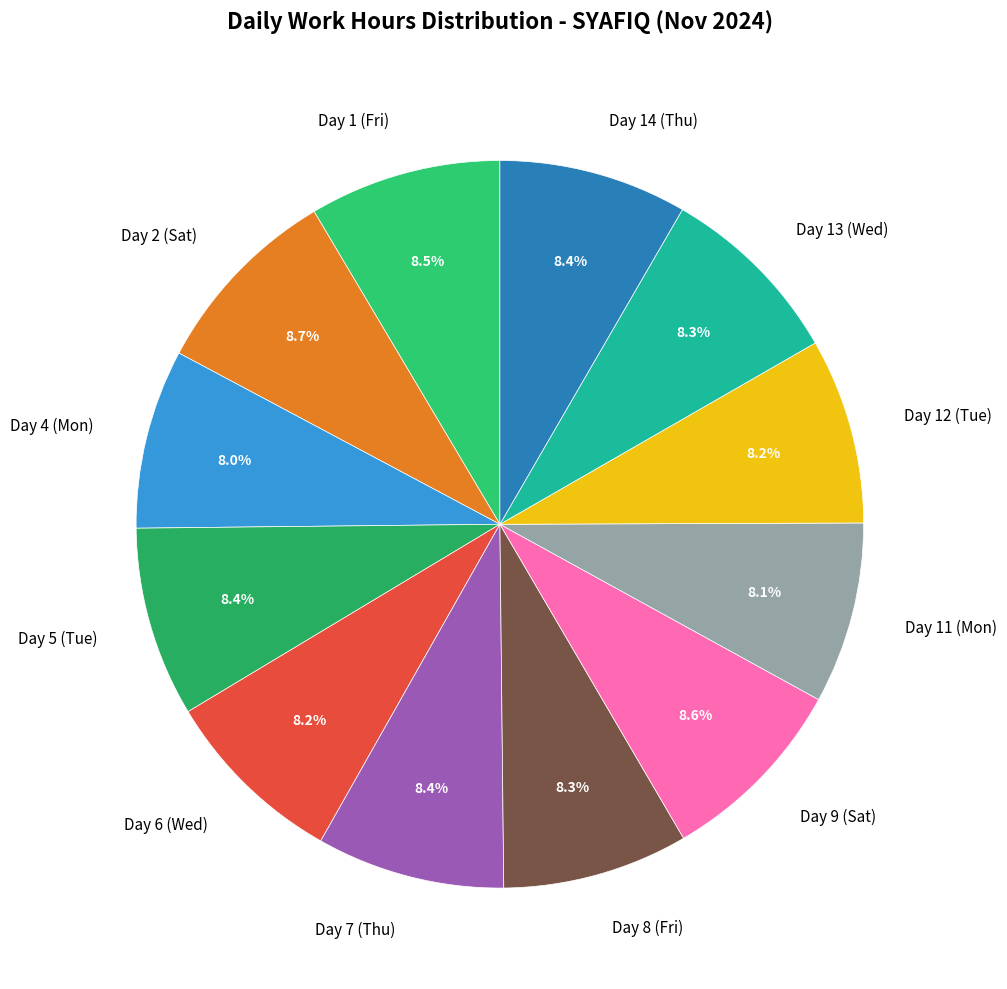

How many segments does this pie chart have?

12